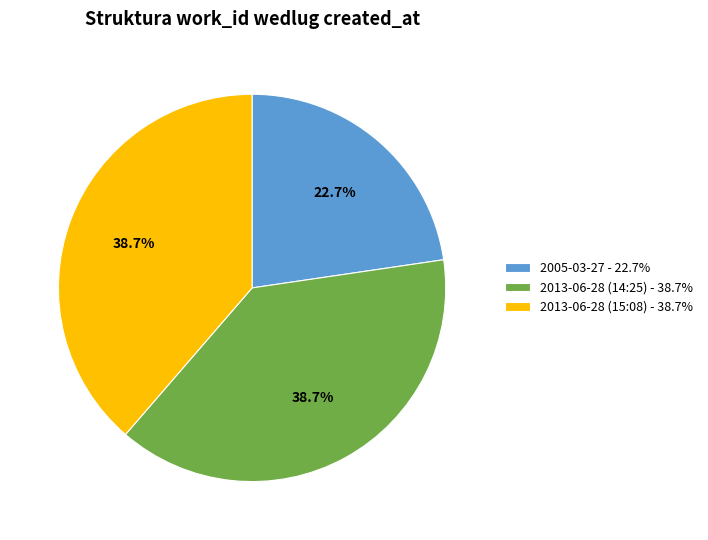

Does 2013-06-28 (15:08) represent more than half of the total?

No